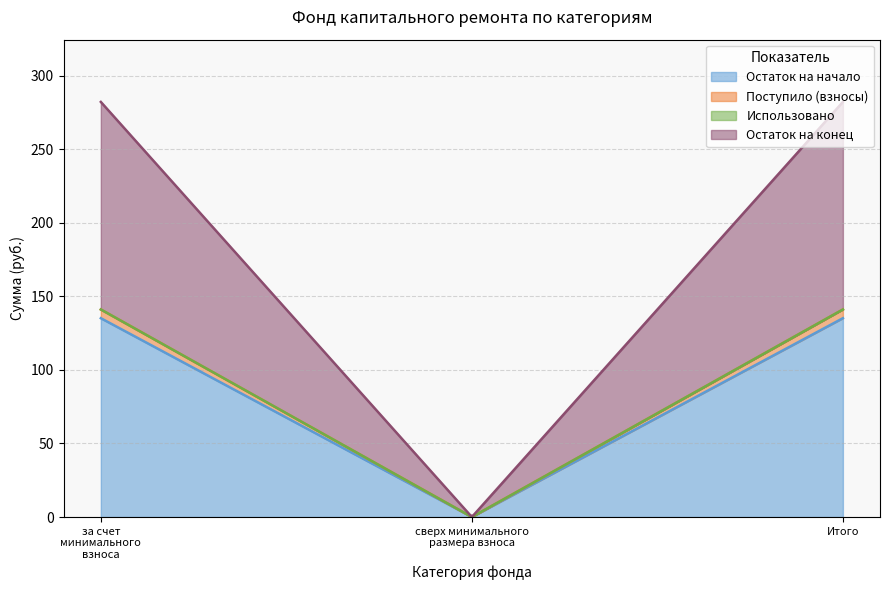

The value of Остаток на конец at сверх минимального размера взноса is 0.0. True or false?

True